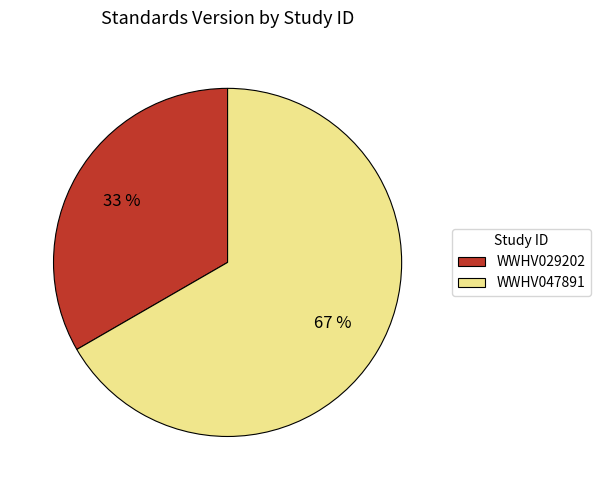

Which category has the smallest portion of the pie?

WWHV029202